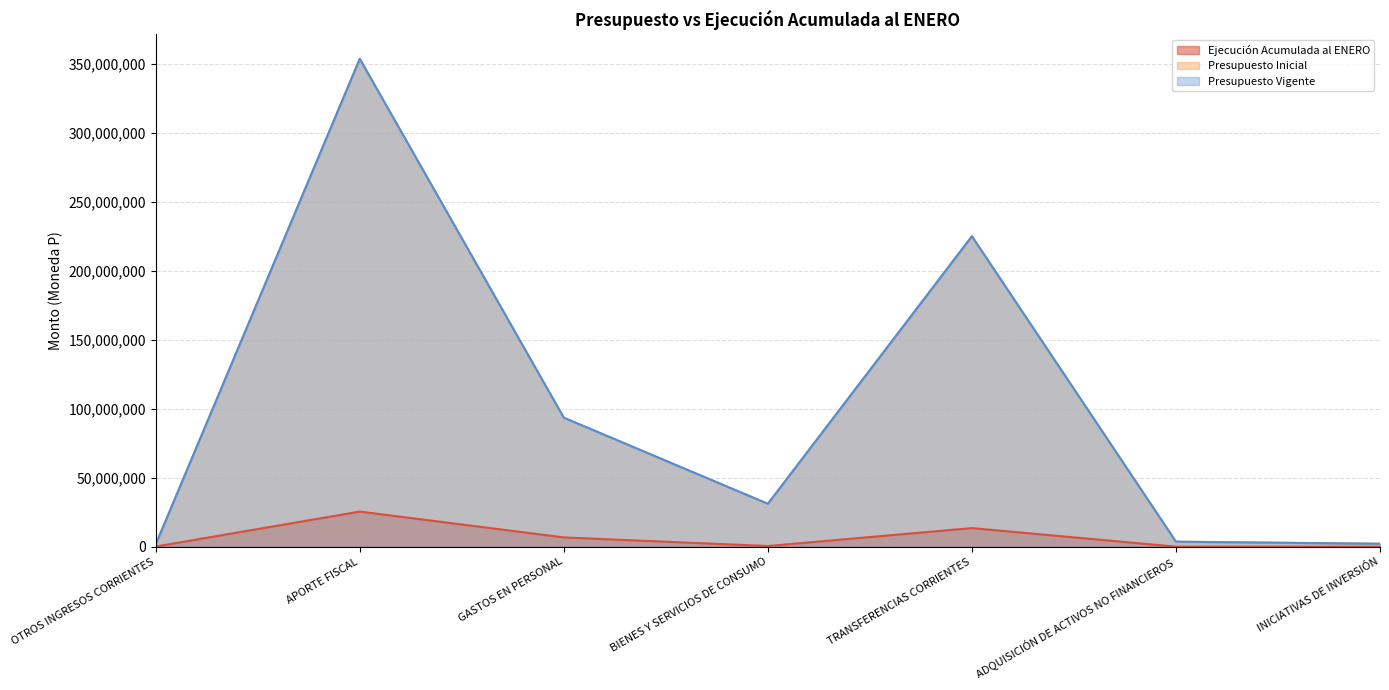

At how many categories does at least one series exceed 300634430?

1